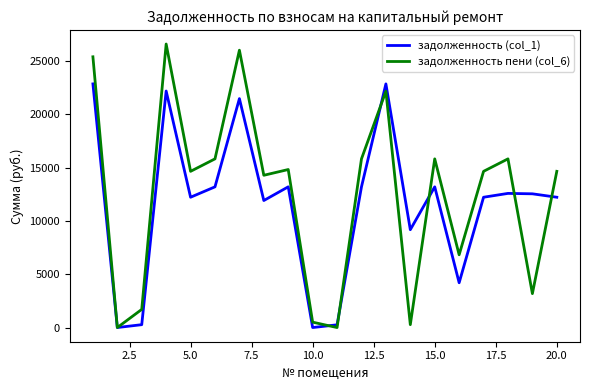

Which series has the largest range (max minus min)?

задолженность пени (col_6)